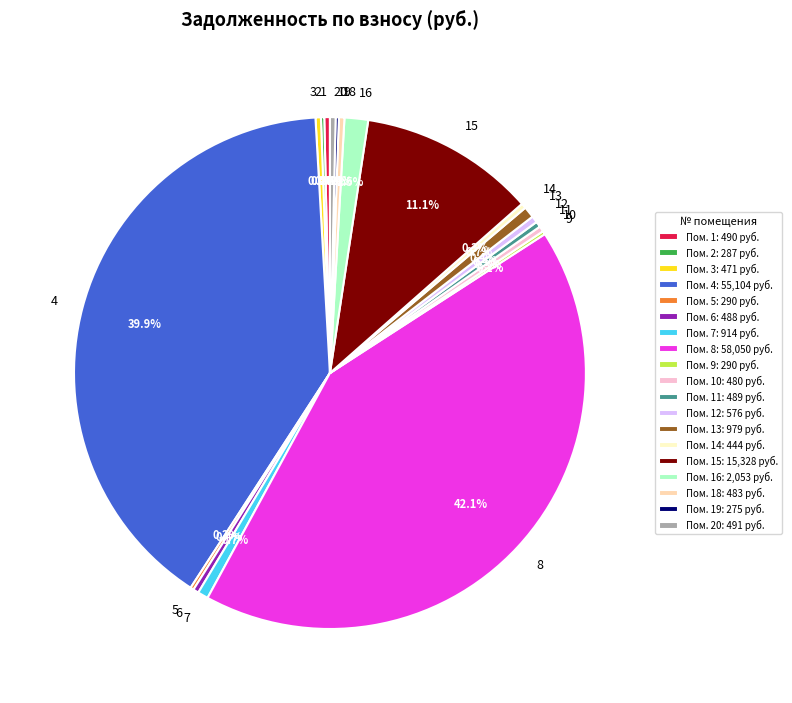

How much of the chart is everything except 4?

60.1%